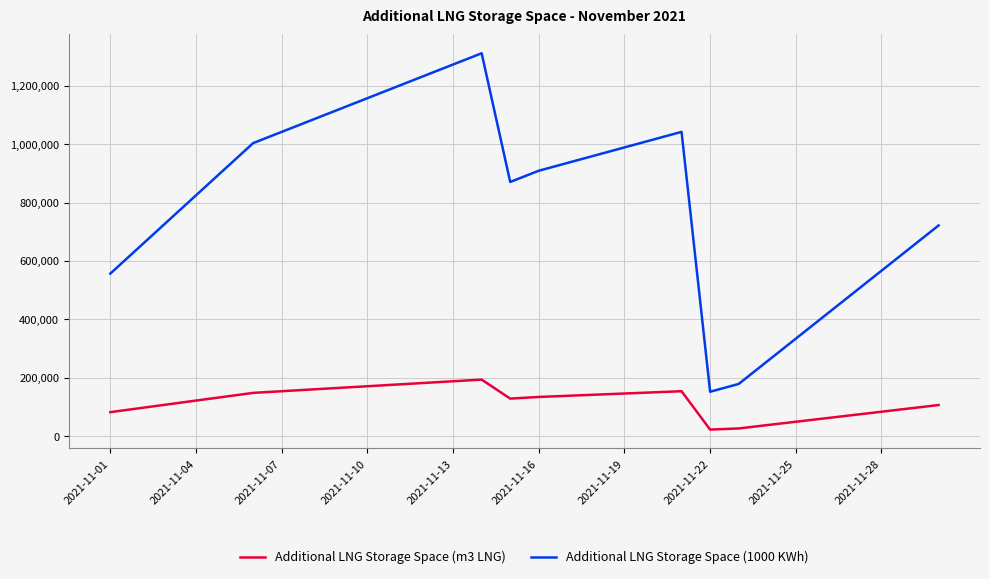

Which series has the largest total across all categories?

Additional LNG Storage Space (1000 KWh)